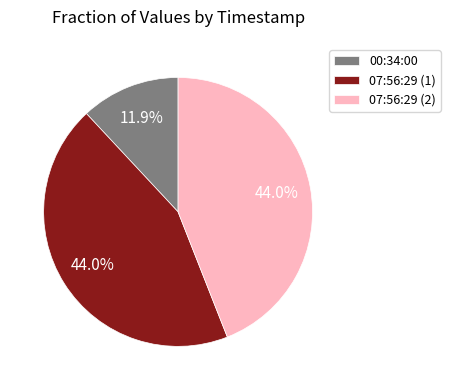

Which slice is the smallest?

00:34:00